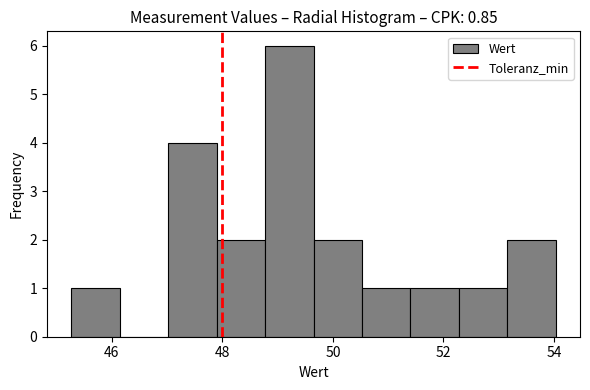

Reading left to right, list every bar in this chart as the range it spans on the x-axis followed by its height. Neither the bar edges nor the heights are printed on the chart, so give them approximately, as read against the axes.

45.2 to 46.2: 1
46.2 to 47.0: 0
47.0 to 47.8: 4
47.8 to 48.8: 2
48.8 to 49.6: 6
49.6 to 50.6: 2
50.6 to 51.4: 1
51.4 to 52.2: 1
52.2 to 53.2: 1
53.2 to 54.0: 2